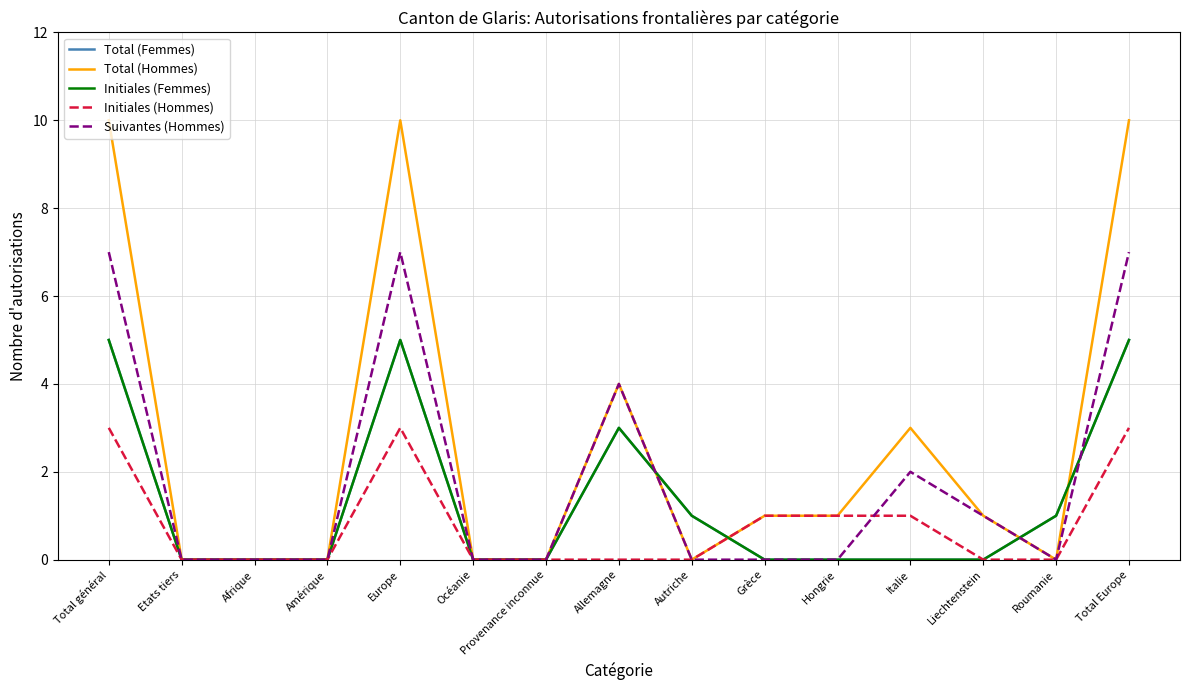

True or false: Initiales (Hommes) has more than 0 points higher than both neighbors.

True